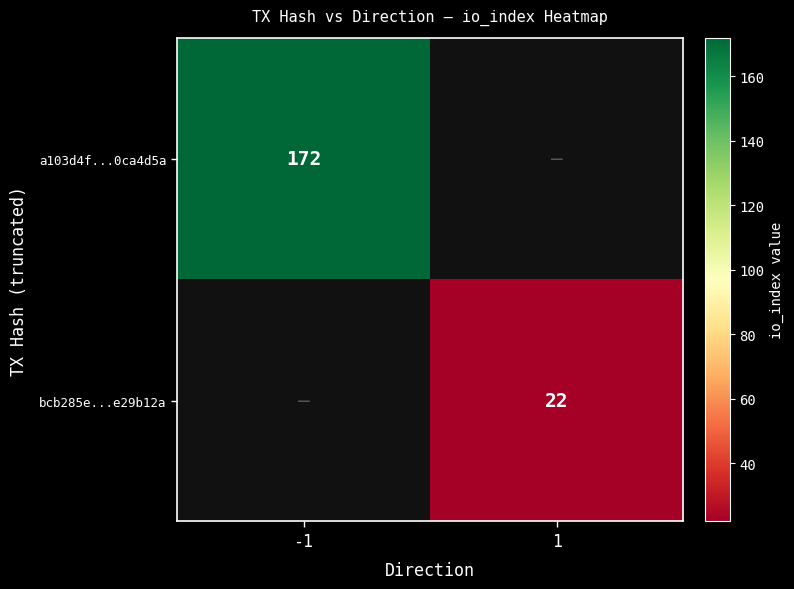

True or false: a103d4f...0ca4d5a has a value of 242.5 at -1.

False